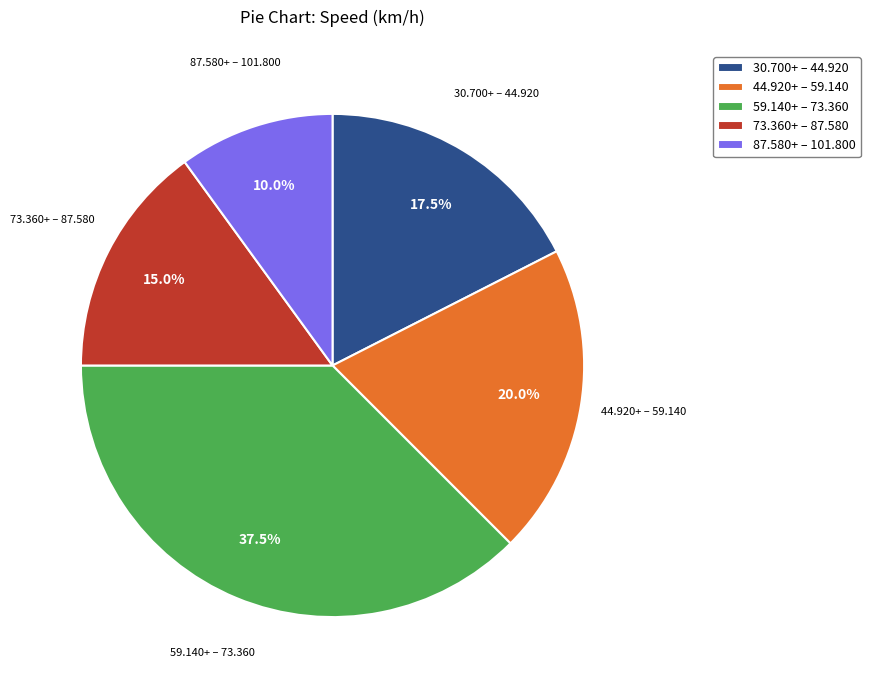

What is the ratio of the value at 30.700+ – 44.920 to the value at 73.360+ – 87.580?

1.2